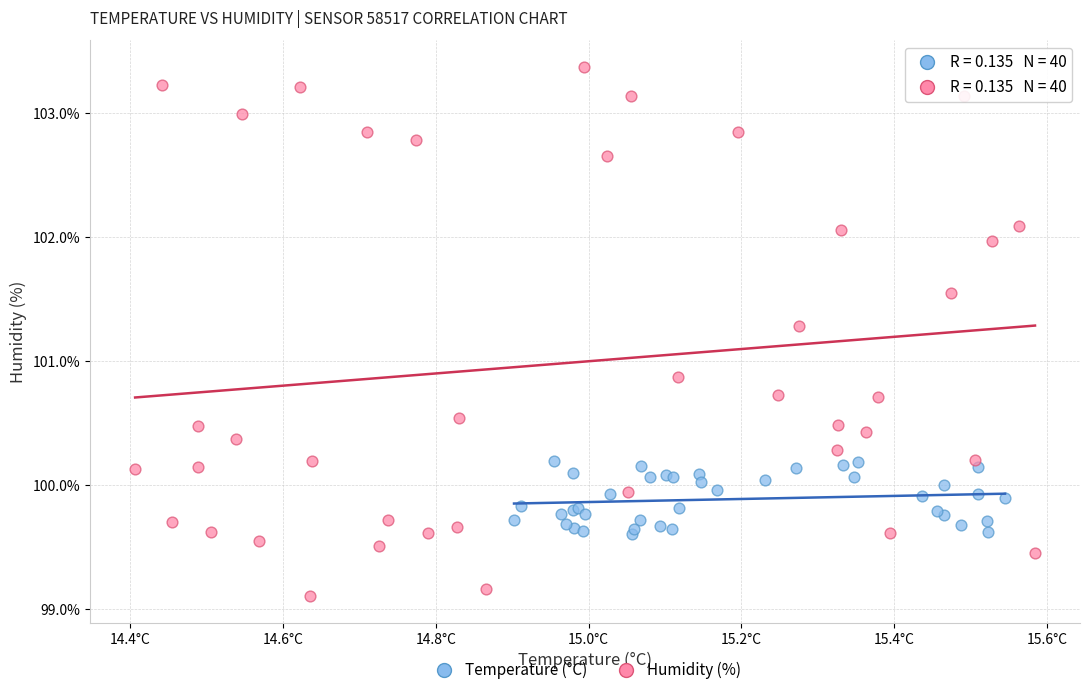

Which series contains the highest Y value?

Humidity (%)